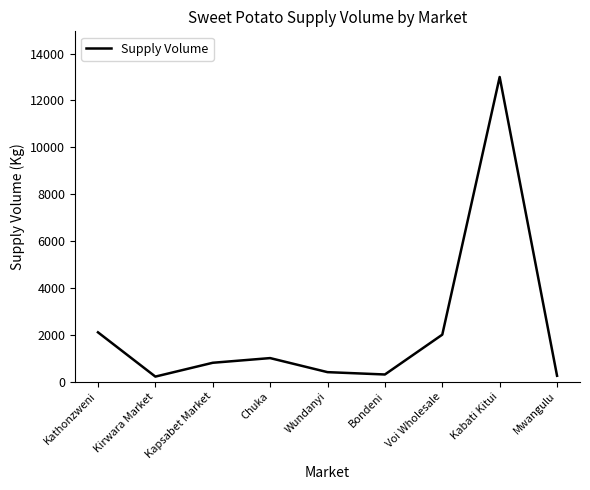

How many interior local peaks (higher than both neighbors) does the data have?

2